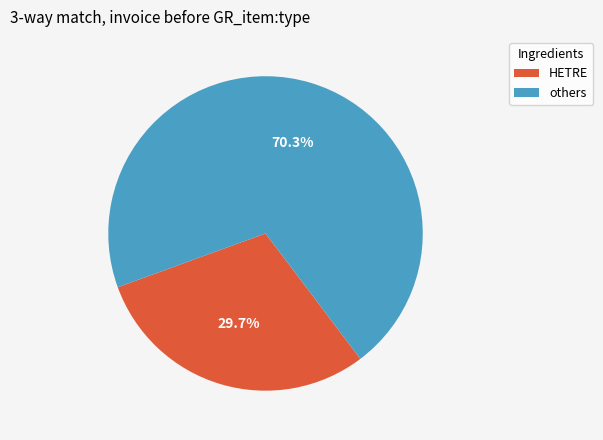

Approximately how many times larger is the value at others compared to HETRE?

2.4